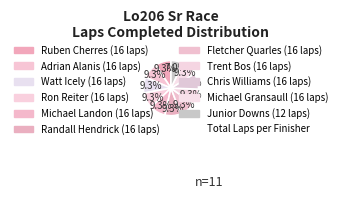

How many slices are in this pie chart?

11